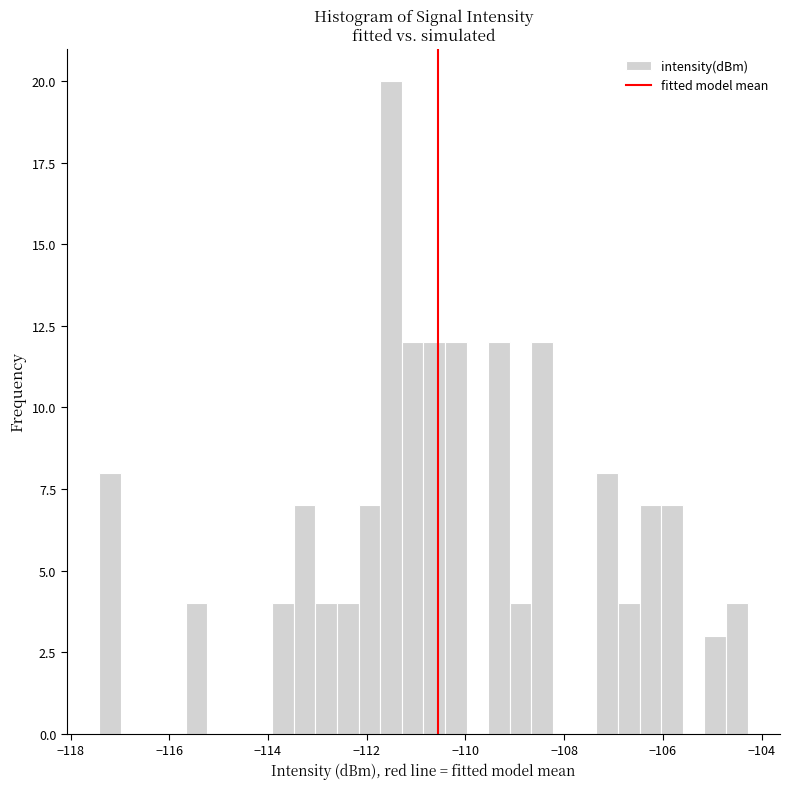

Around what value on the x-axis is the tallest bar? Give the approximate position of its centre, as read against the axis.

-111.6